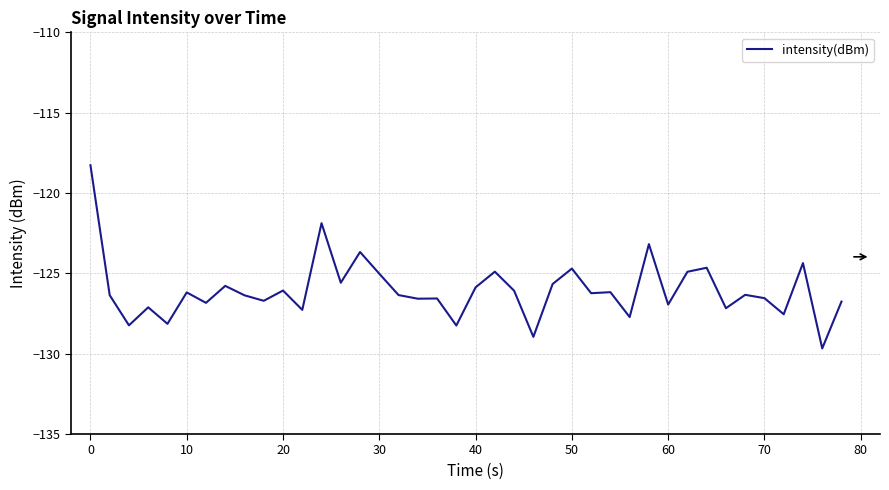

What is the sum of all values?

-5041.6